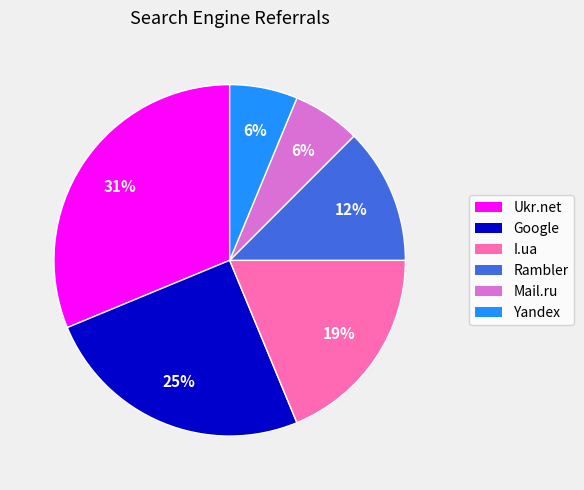

What percentage is the Google slice, to the nearest percent?

25%